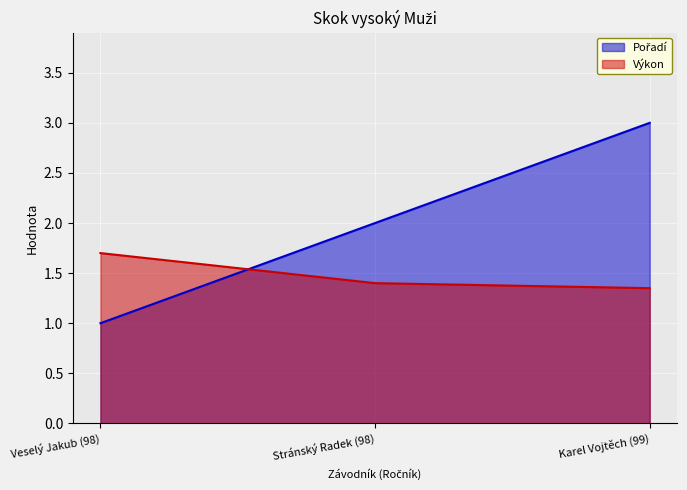

What is the value of the Pořadí point at the 2nd from the left?

2.0